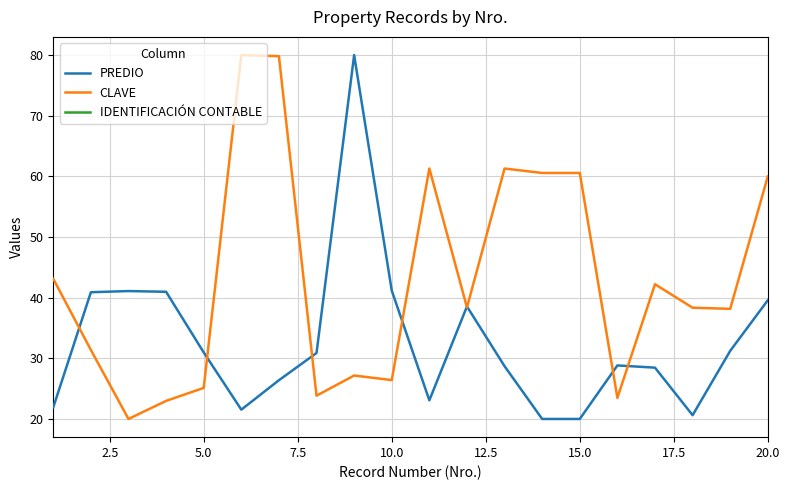

At how many categories does at least one series exceed 51?

8